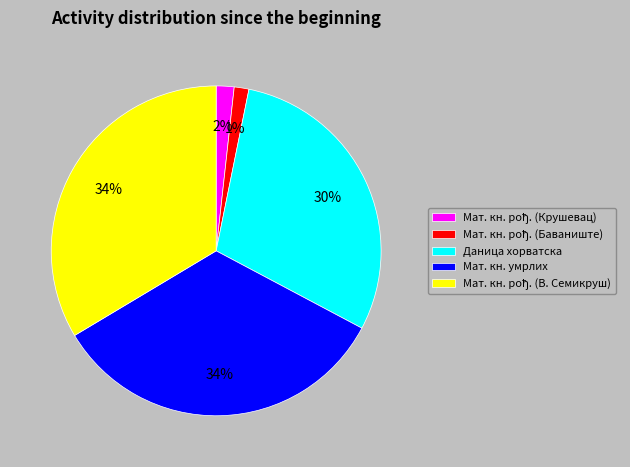

To the nearest percent, what is the average slice percentage?

20%